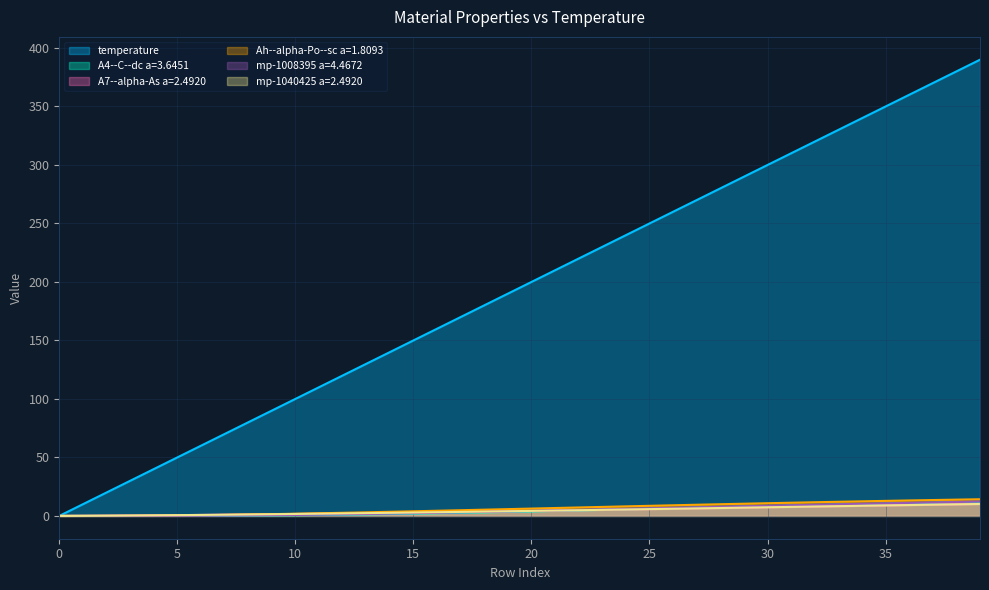

Which series has the largest total across all categories?

temperature